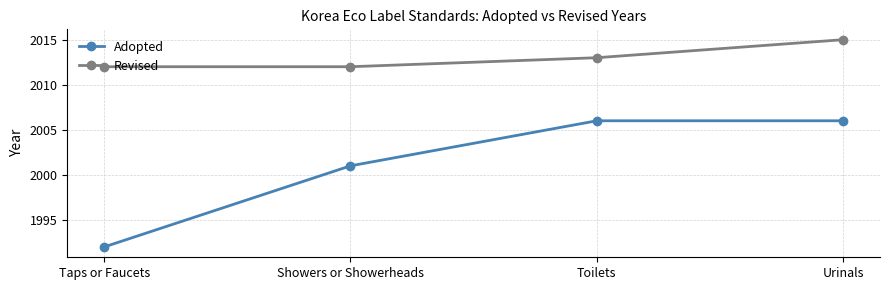

Reading right to left, transcribe all the data shown in this chart.

Adopted: Urinals=2006	Toilets=2006	Showers or Showerheads=2001	Taps or Faucets=1992
Revised: Urinals=2015	Toilets=2013	Showers or Showerheads=2012	Taps or Faucets=2012